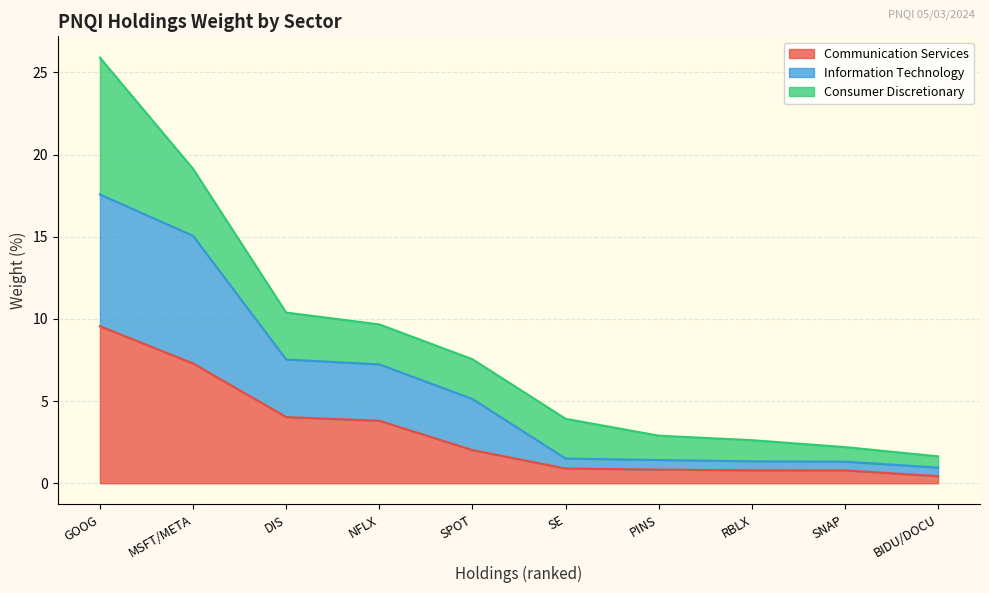

At which category does the chart reach its minimum across all series?

BIDU/DOCU